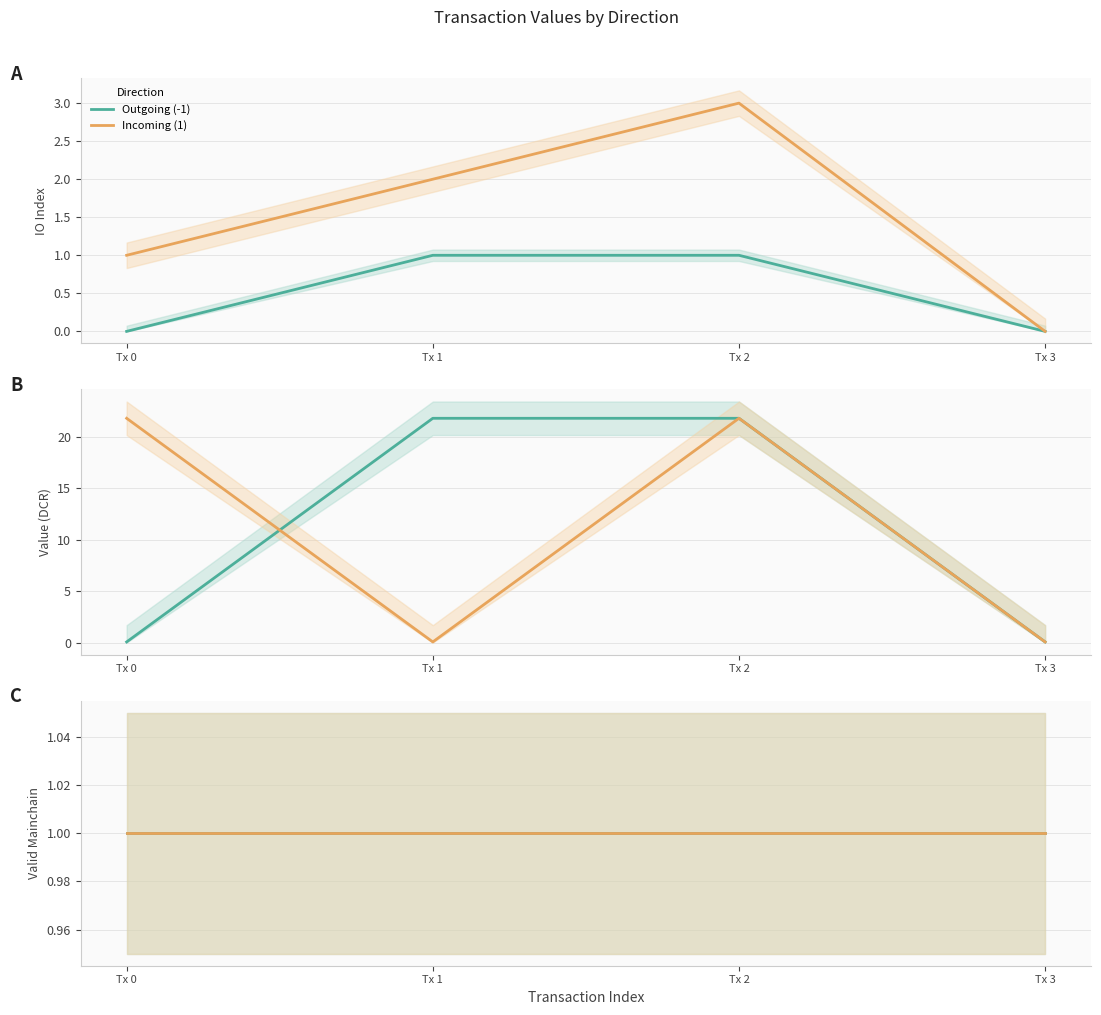

How many values in the value series exceed 21?

4